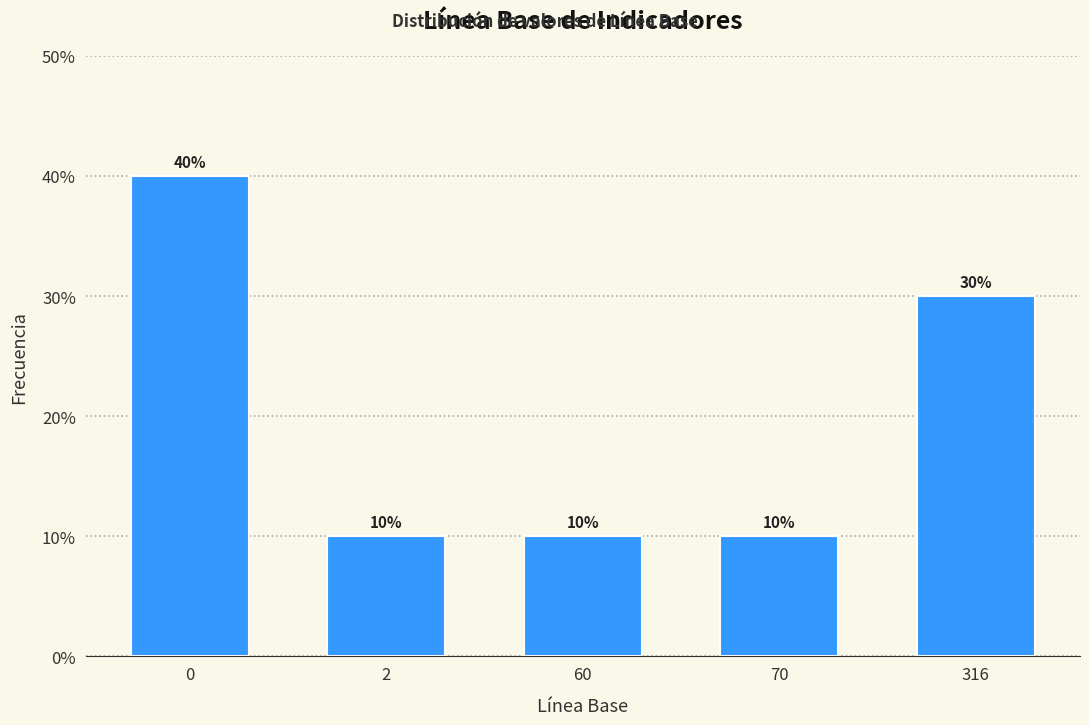

Reading right to left, list all the values displayed in this chart.

30	10	10	10	40